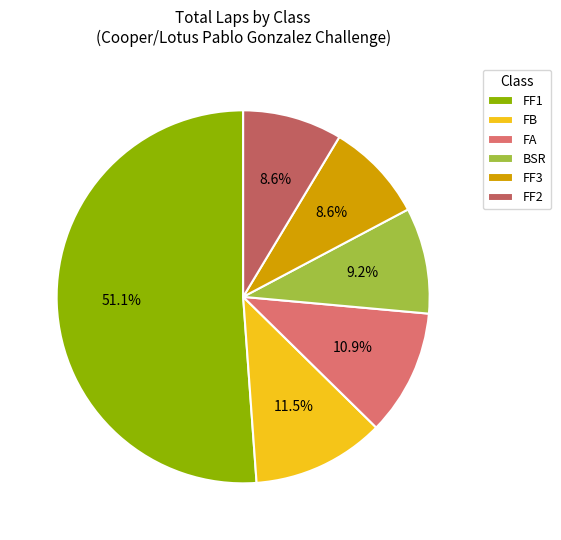

Count the number of slices in the pie.

6